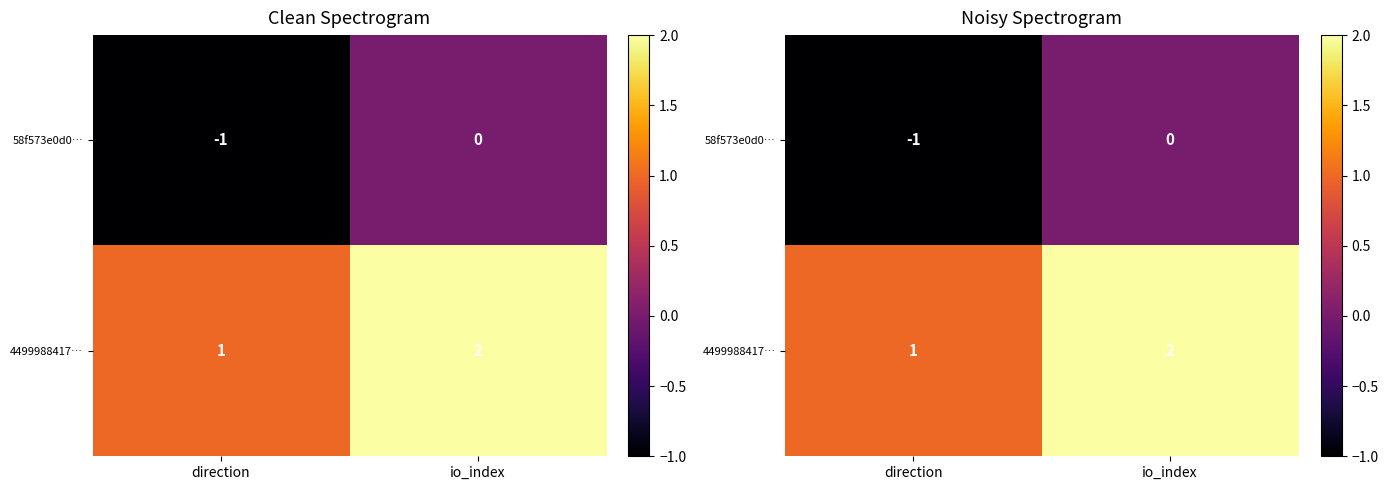

Which series has the largest range (max minus min)?

58f573e0d0…